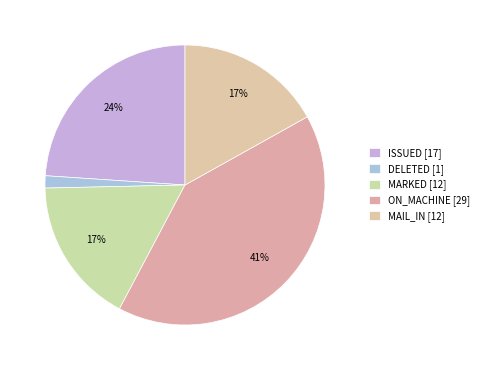

Is there a majority slice in this chart?

No